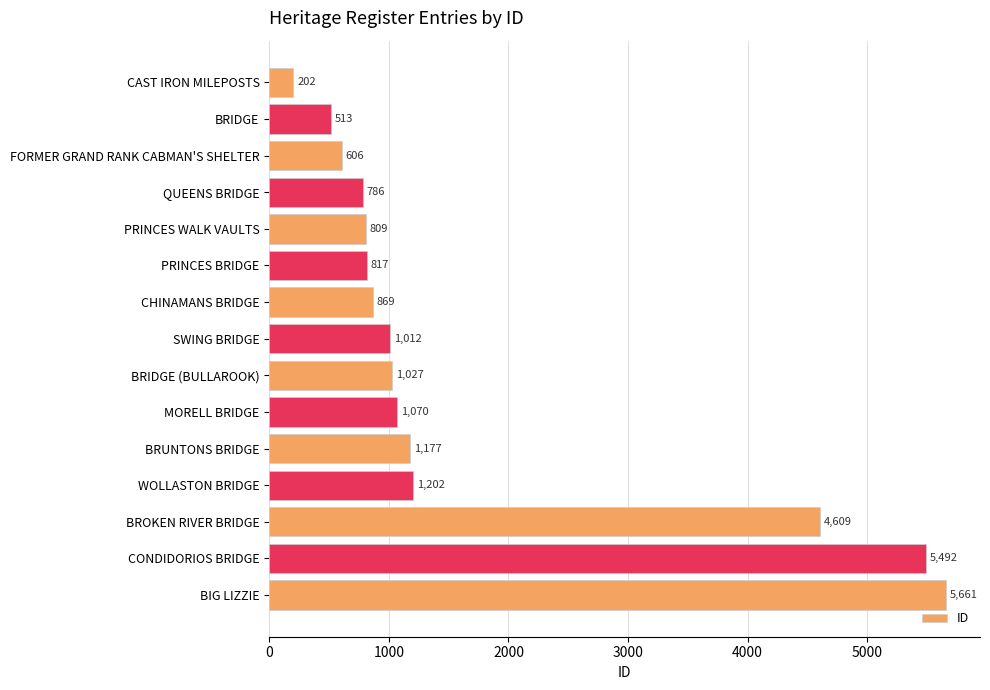

What position from the top is BROKEN RIVER BRIDGE?

13